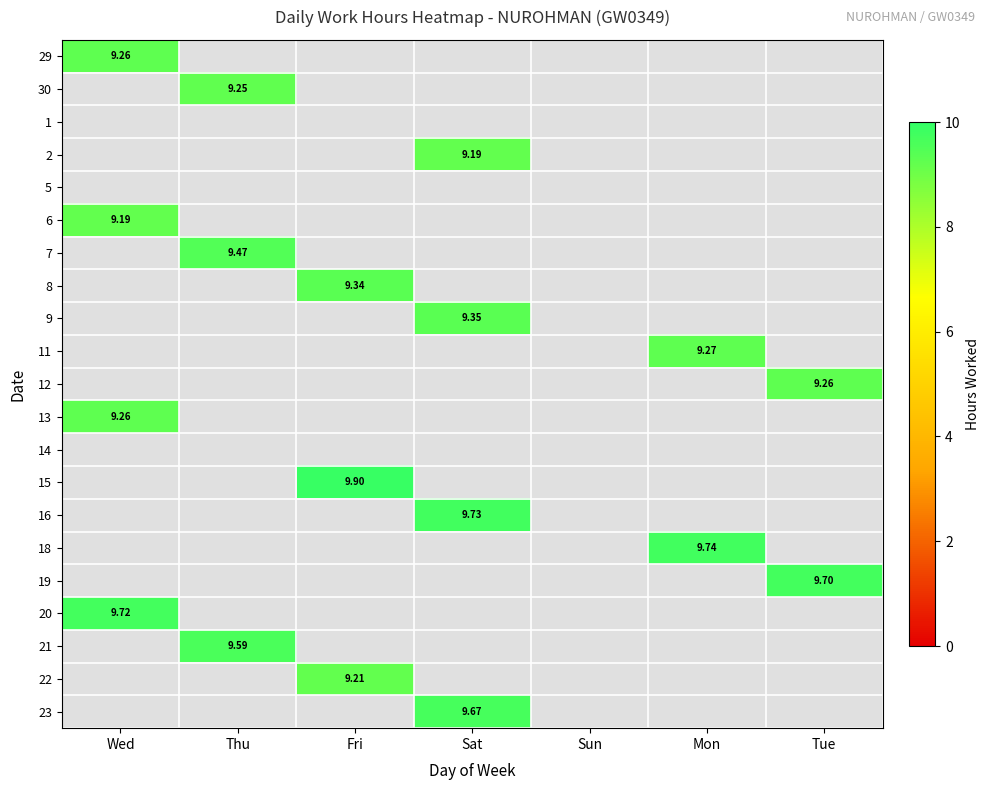

Is it true that 19 equals 5.2 at Wed?

False